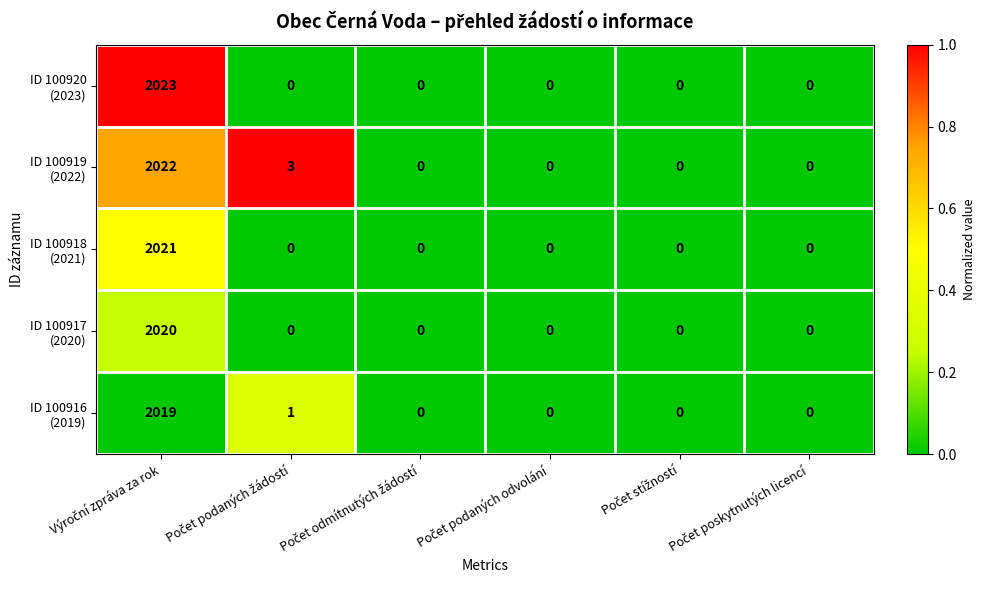

What is the greatest value displayed?

2023